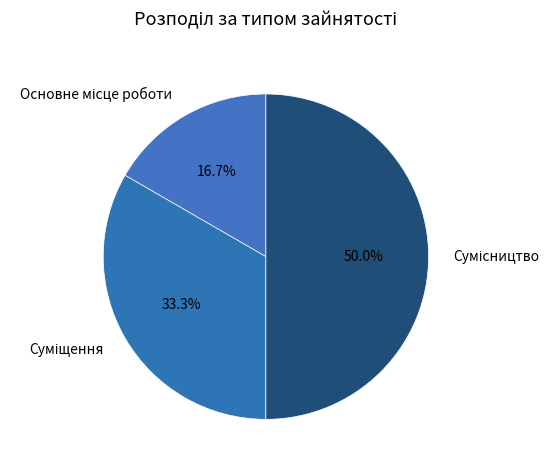

To the nearest percent, what is the average slice percentage?

33%